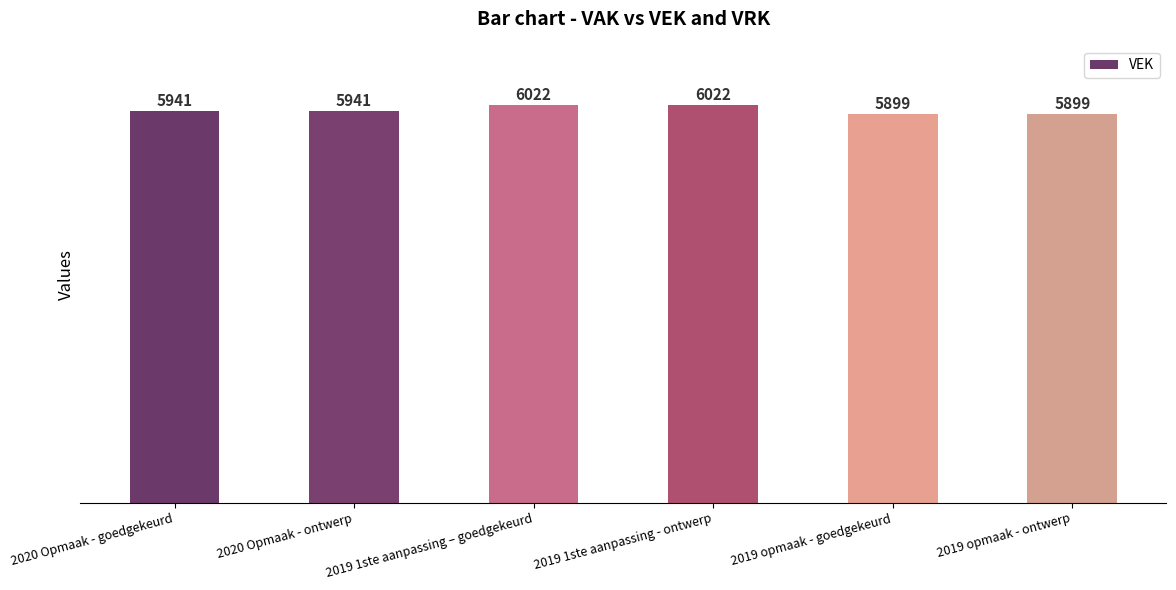

What is the greatest value displayed?

6022